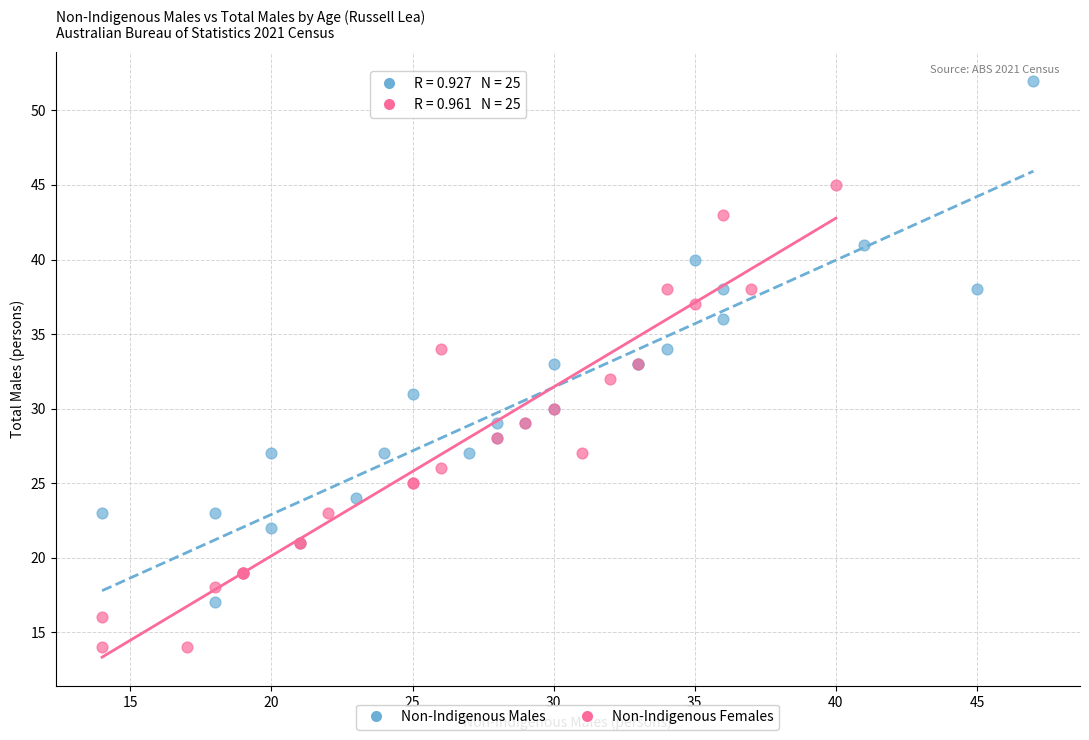

Which series contains the lowest Y value?

Non-Indigenous Females